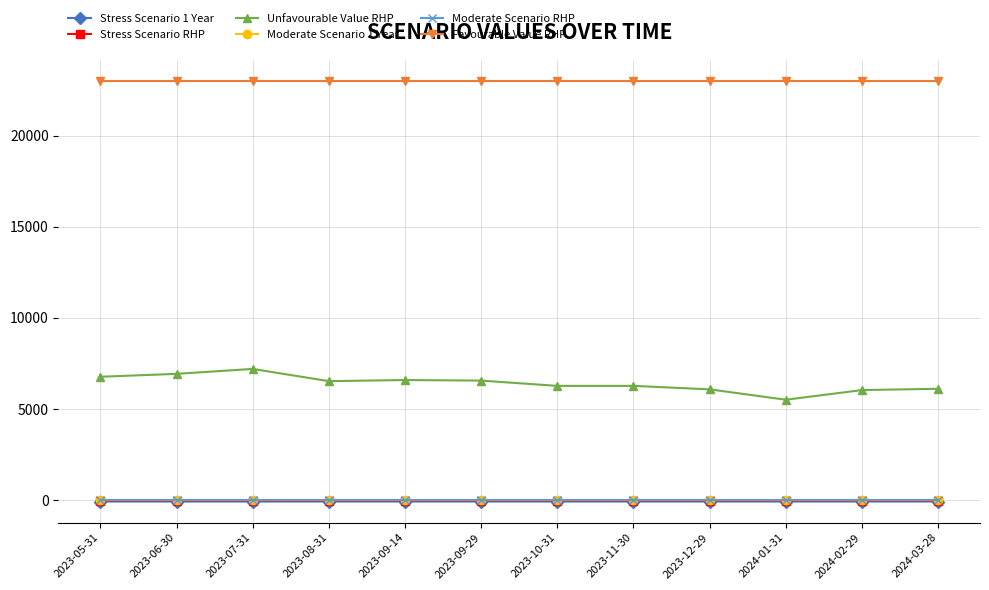

Count the number of data series in this chart.

6